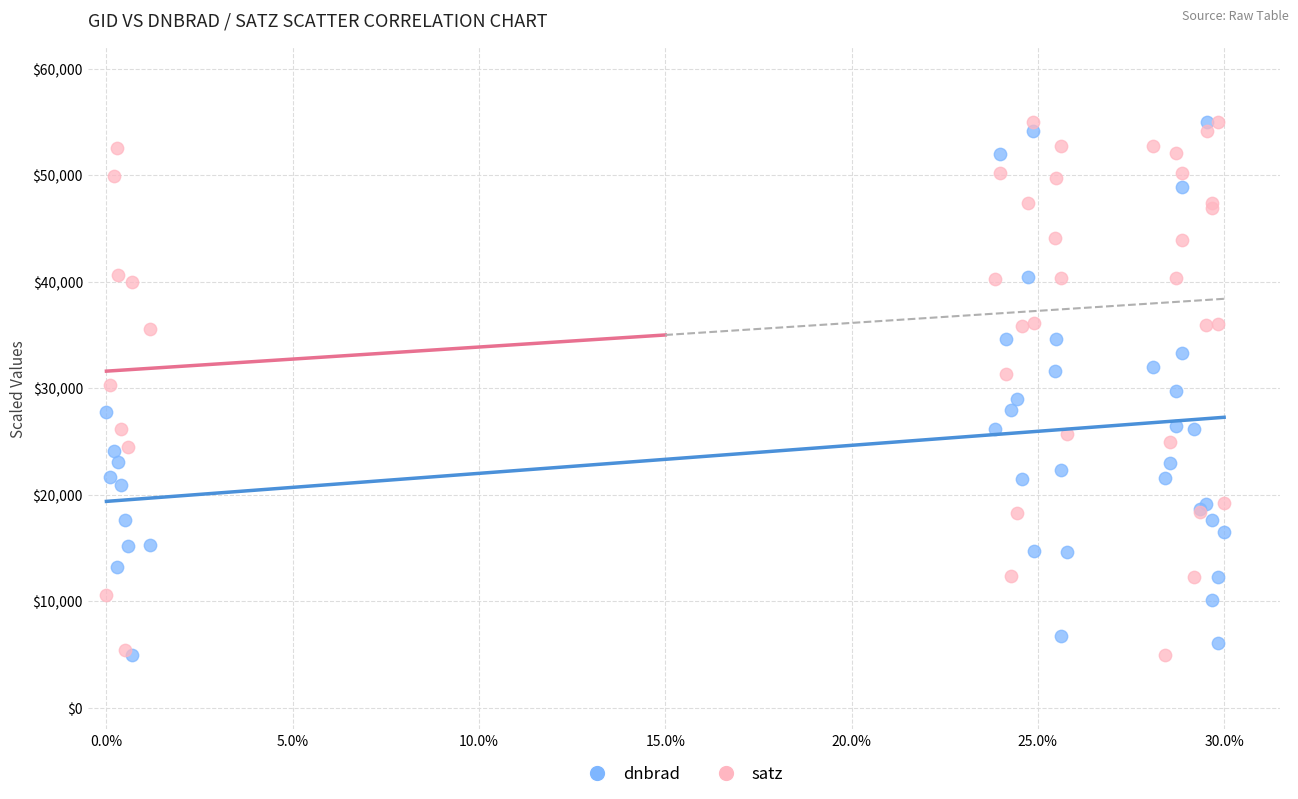

What are all the series names shown in the legend?

dnbrad, satz